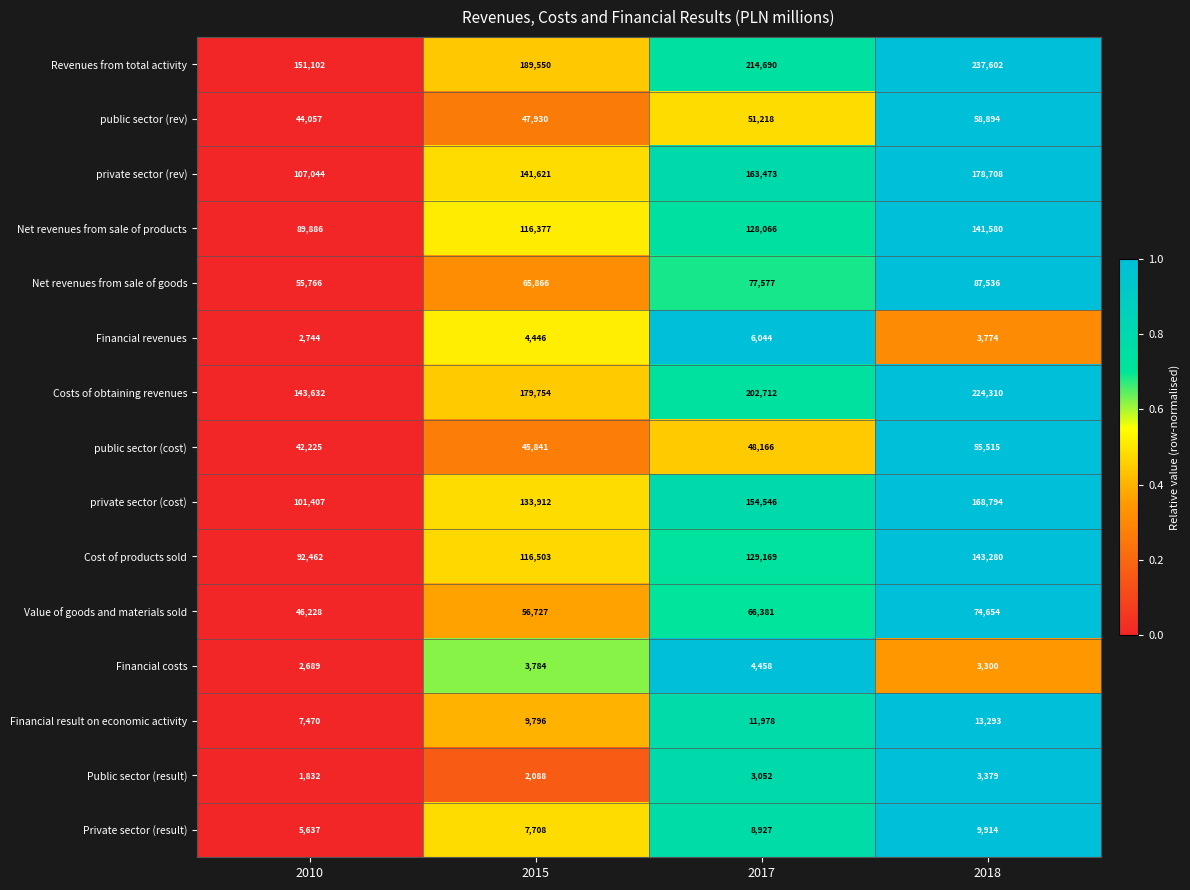

Which series changed the most between 2010 and 2015?

Revenues from total activity